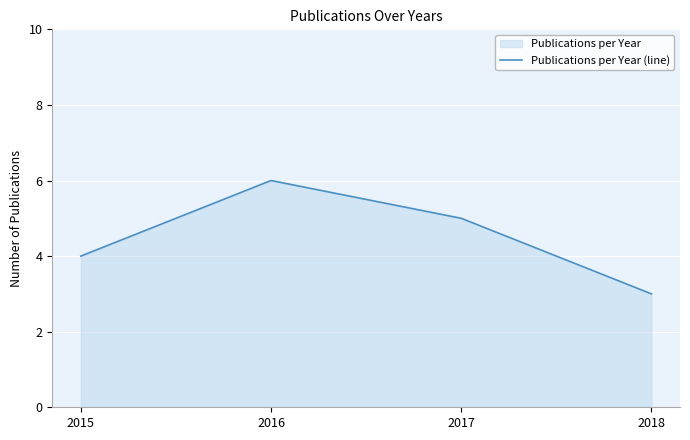

Reading right to left, transcribe all the data shown in this chart.

3	5	6	4